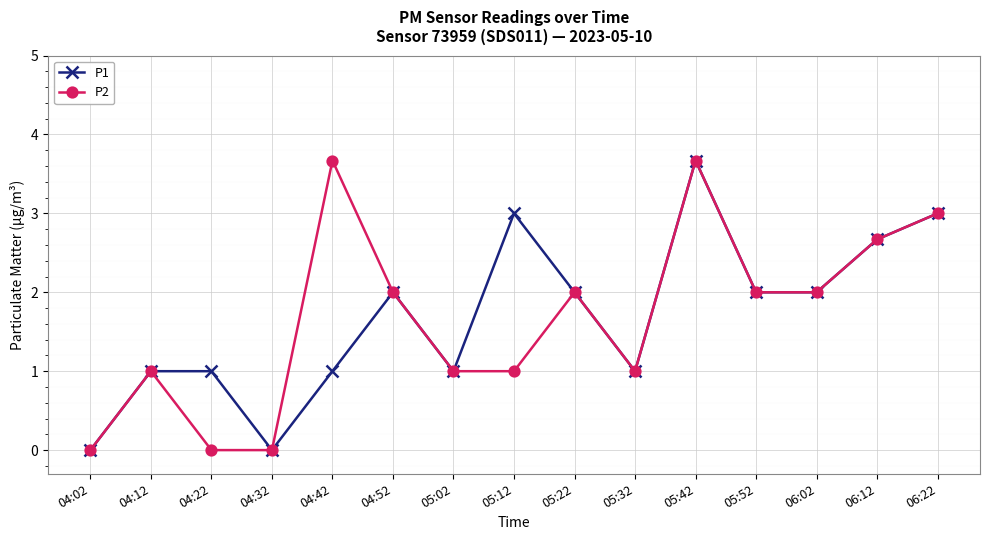

Where is the first local minimum for P1?

04:32